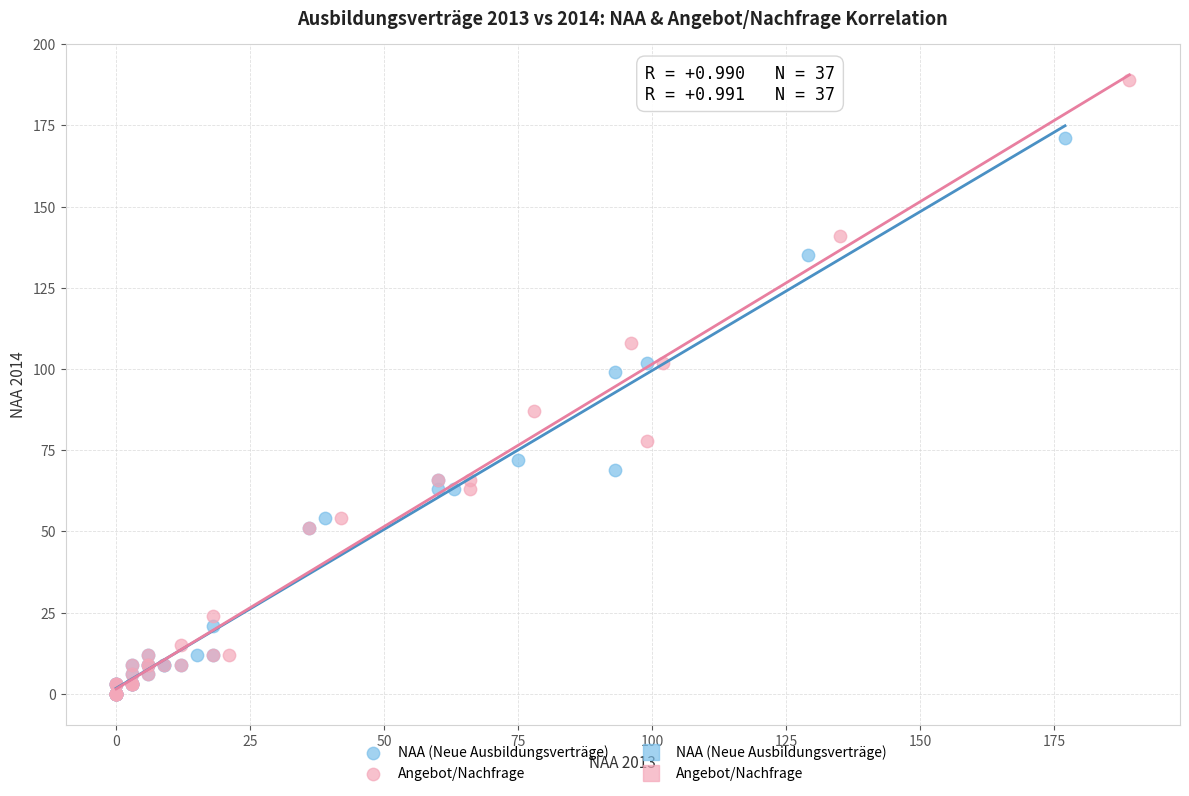

Which series reaches the maximum Y coordinate?

Angebot/Nachfrage